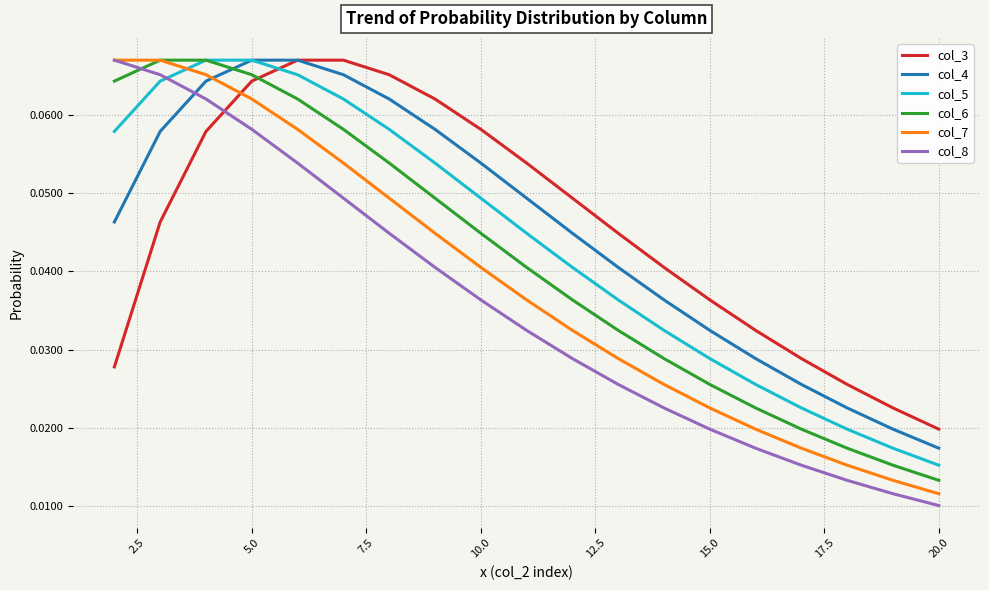

Does the chart display data point markers on the line(s)?

No